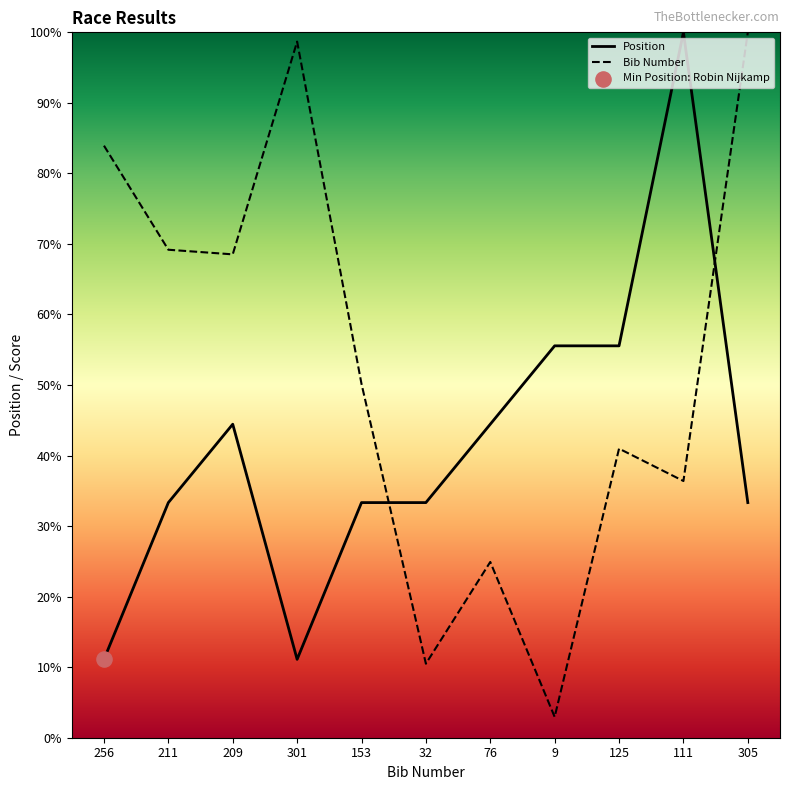

Which series has the largest total across all categories?

Bib Number